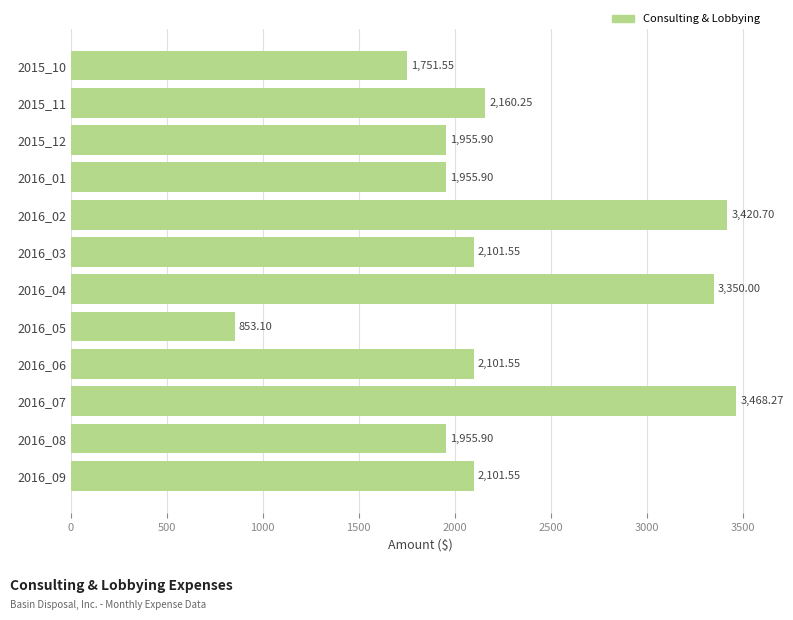

At which label is the value closest to 2160?

2015_11